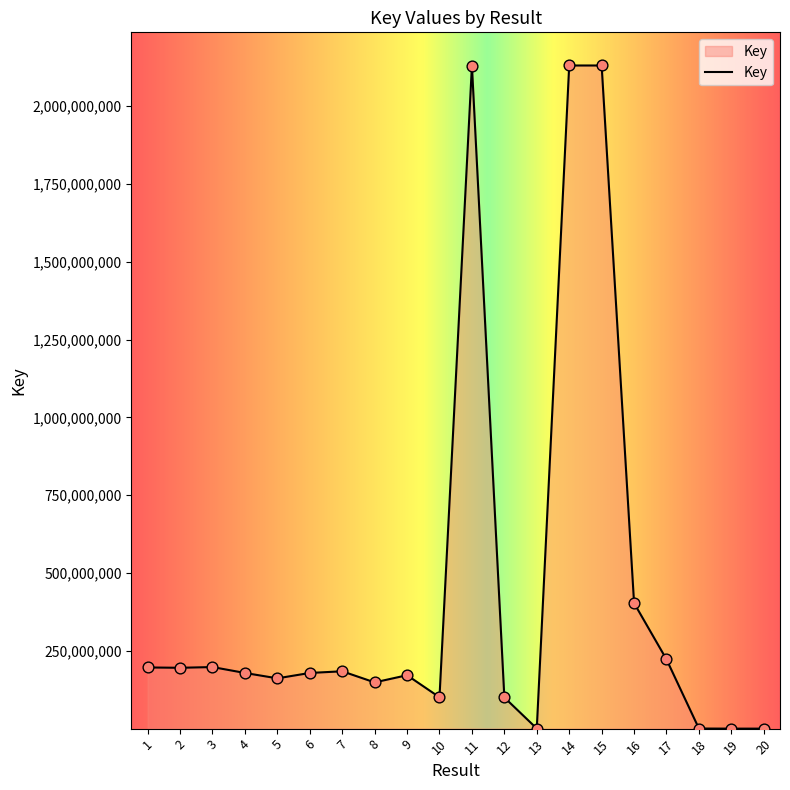

Which has a higher value, 7 or 5?

7